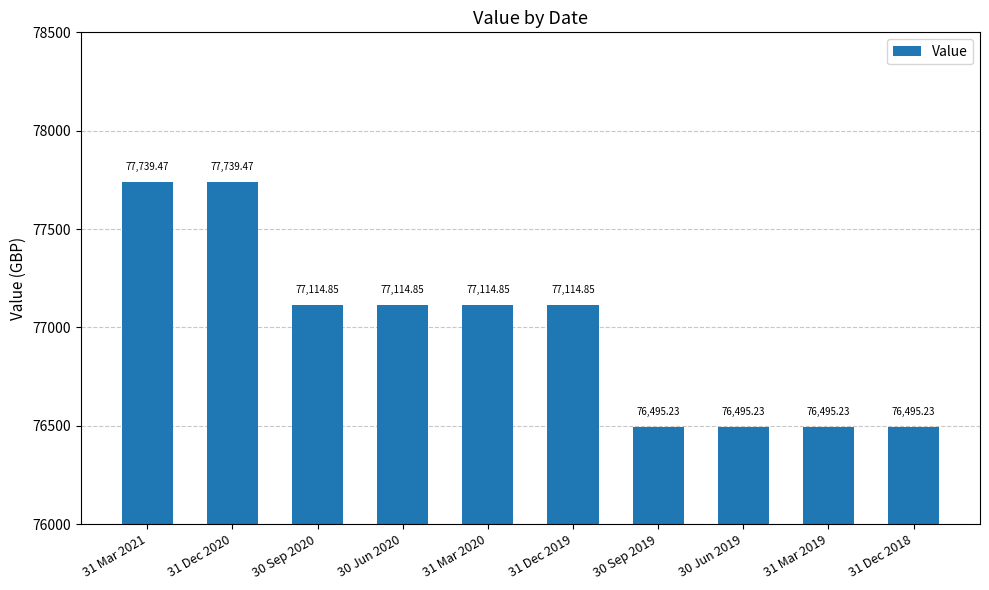

What is the average value?

76991.9